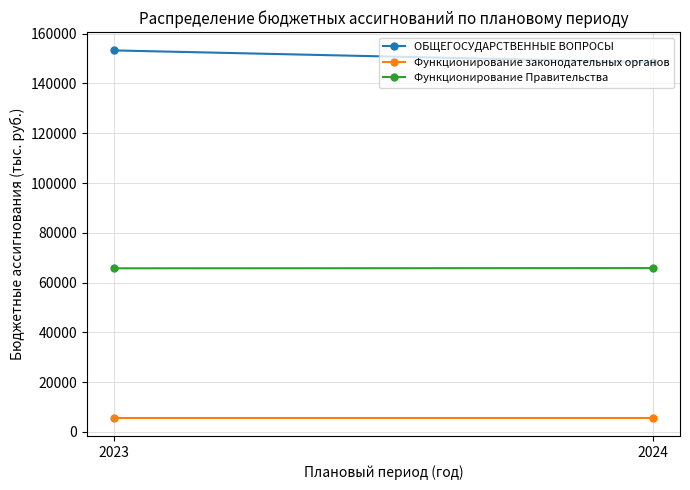

List the series in order of their overall mean, highest first.

ОБЩЕГОСУДАРСТВЕННЫЕ ВОПРОСЫ, Функционирование Правительства, Функционирование законодательных органов